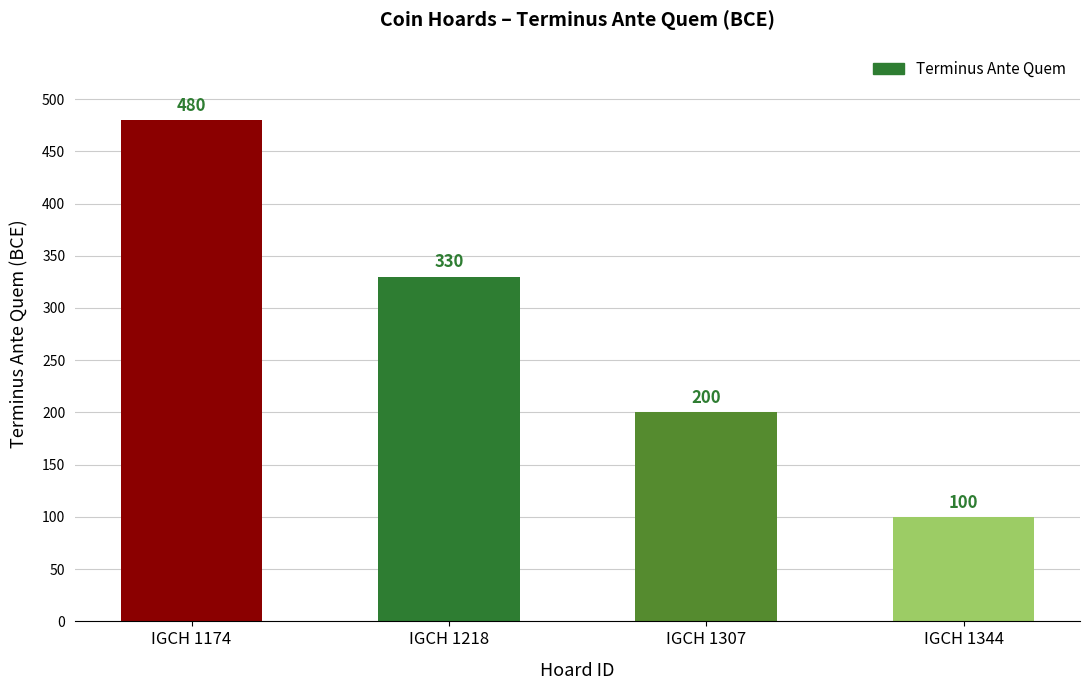

Approximately how many times larger is the value at IGCH 1174 compared to IGCH 1307?

2.4